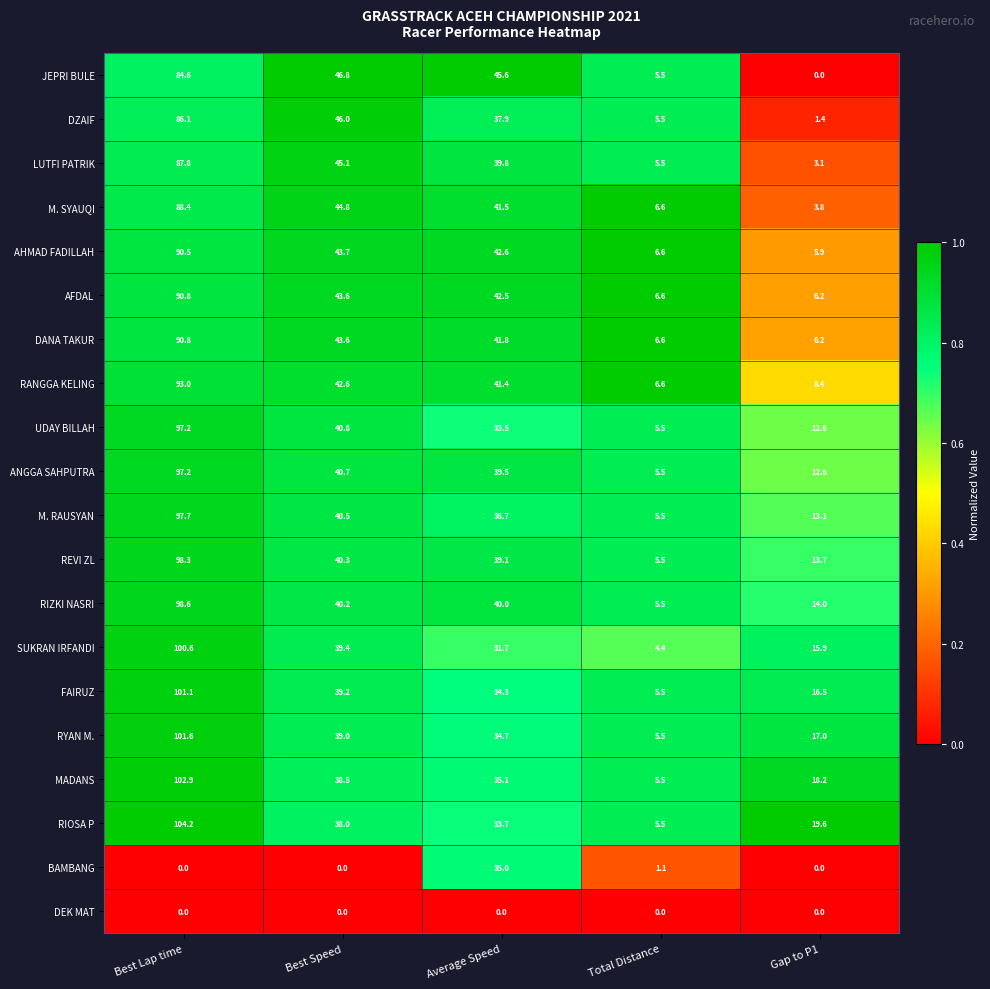

What is the maximum value shown in the chart?

104.2